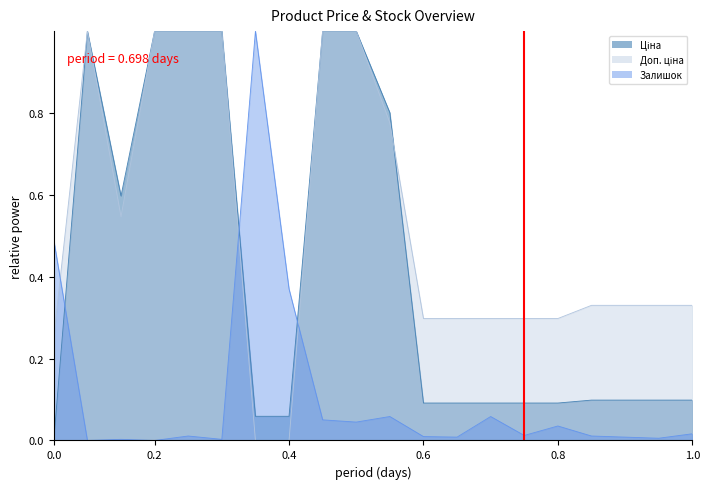

The Ціна series shows 0.5 at 284162248. True or false?

False